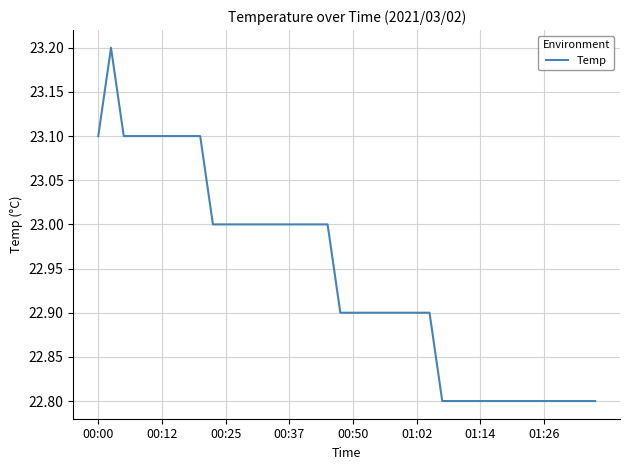

What is the smallest value displayed?

22.8